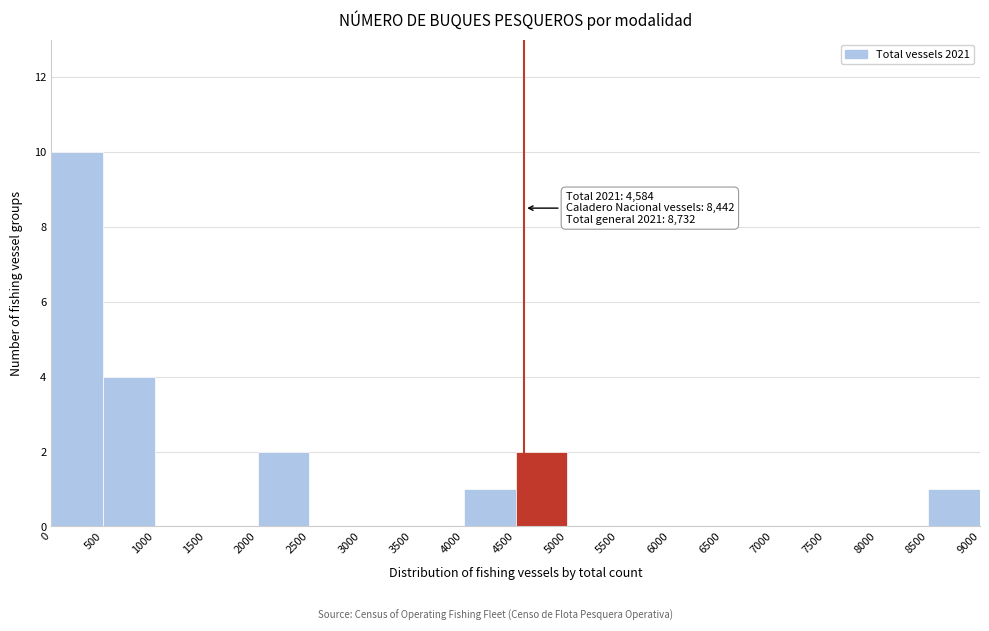

Over which range of the x-axis is the bar tallest?

0 to 500